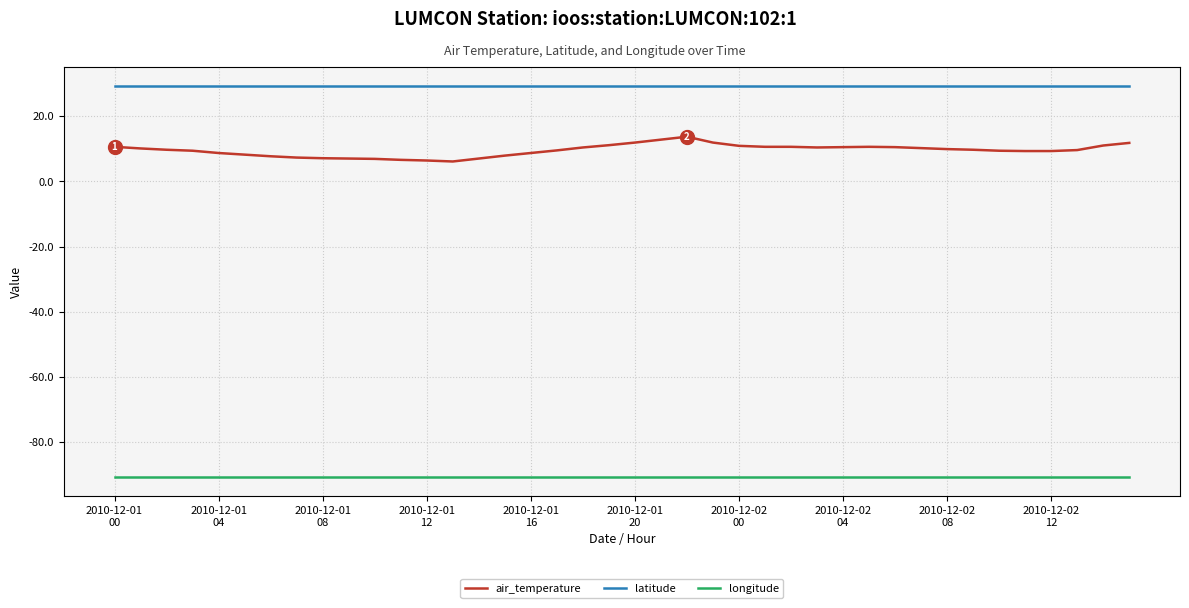

True or false: longitude and air_temperature intersect in this chart.

False